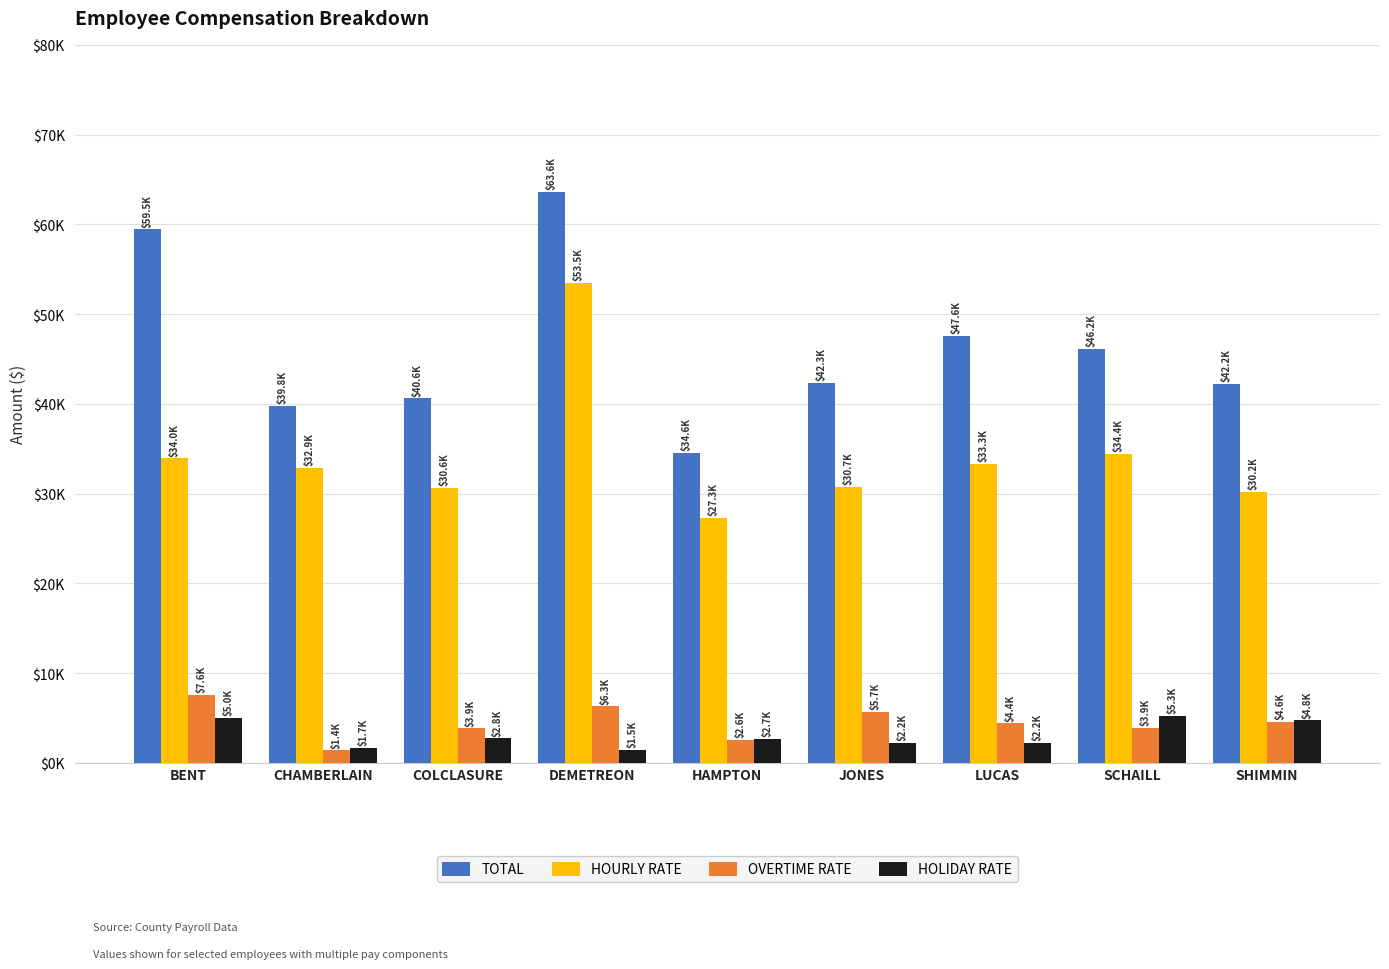

Which category has the highest value in the HOURLY RATE series?

DEMETREON